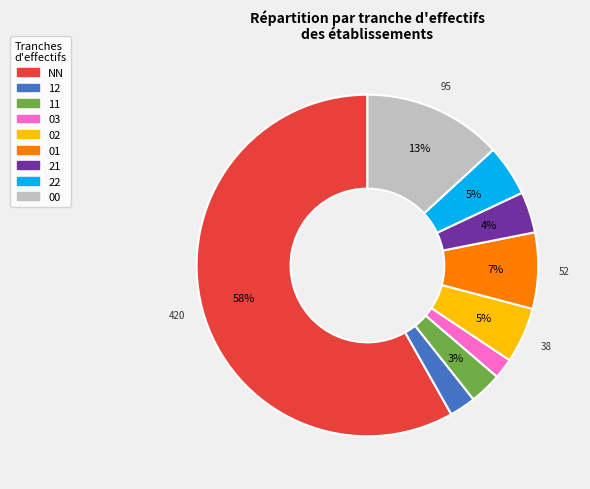

To the nearest percent, what is the average slice percentage?

11%